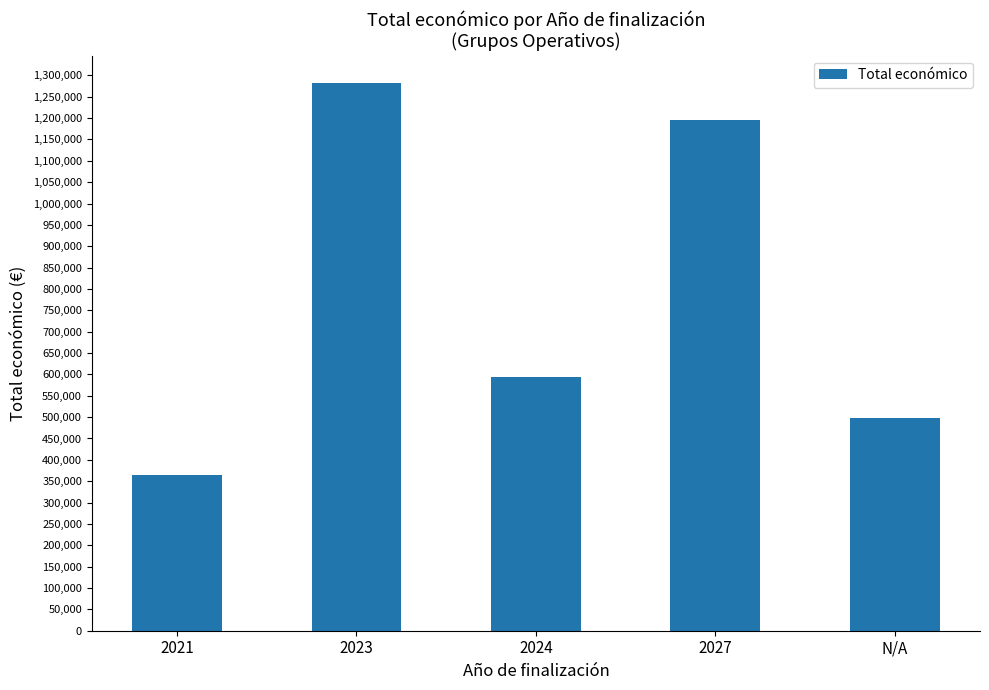

What is the maximum value shown in the chart?

1282077